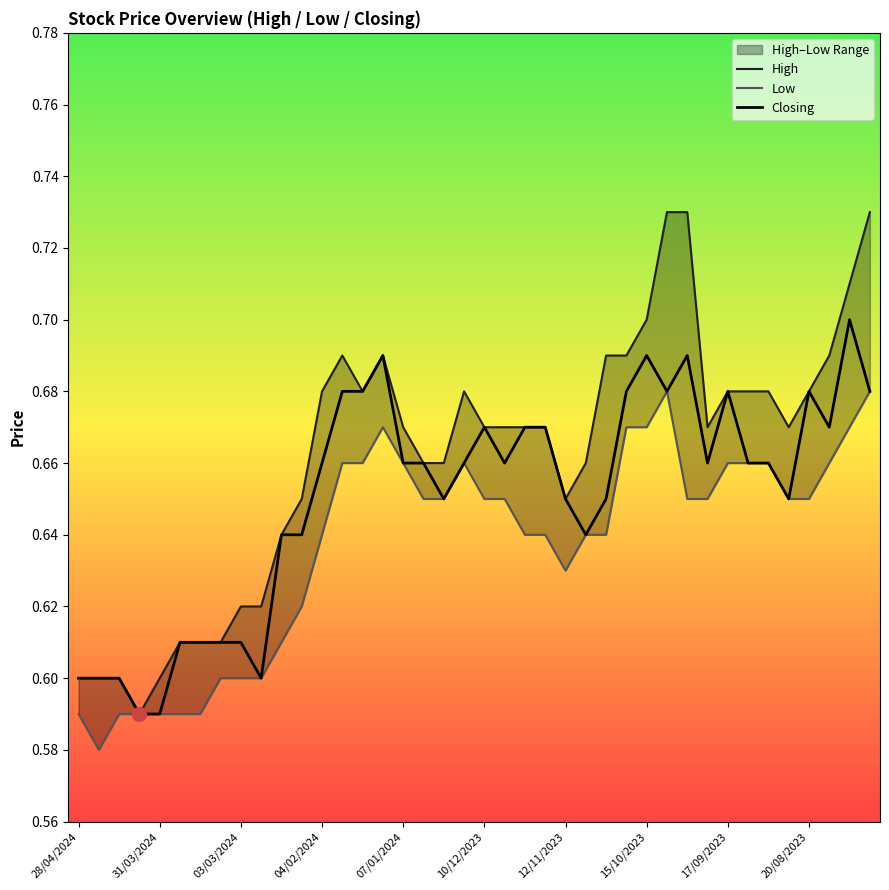

How many interior local peaks does the Closing series have?

7